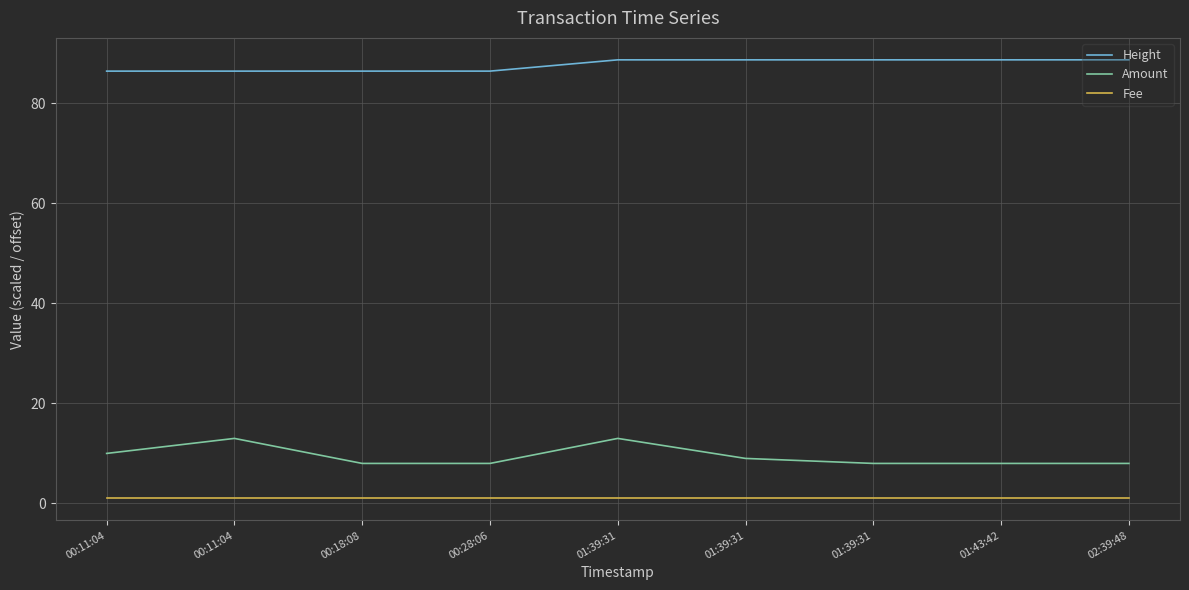

What are all the series names shown in the legend?

Height, Amount, Fee